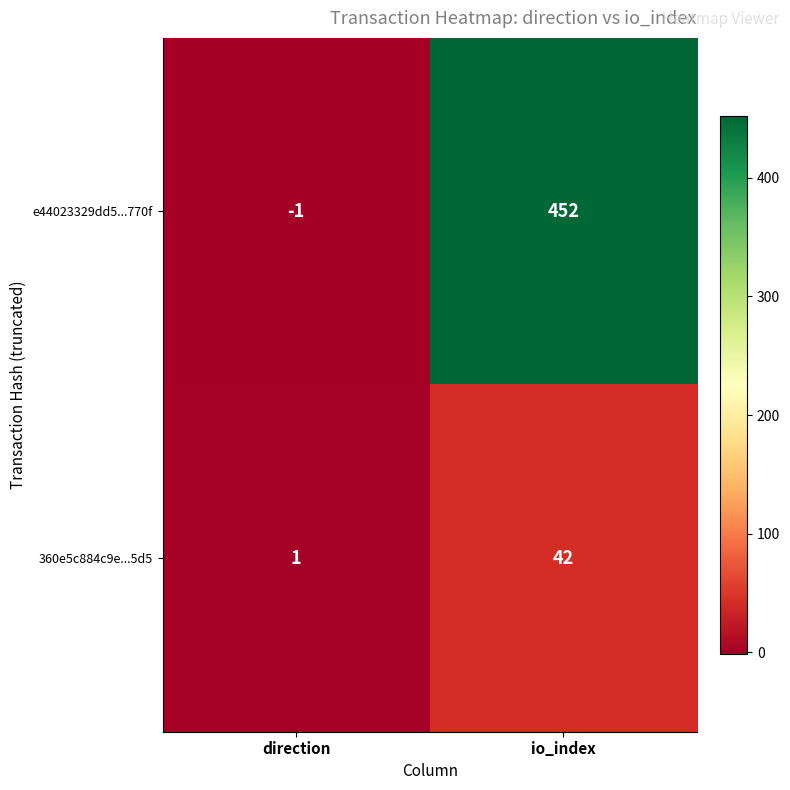

The value of 360e5c884c9e...5d5 at io_index is 10. True or false?

False